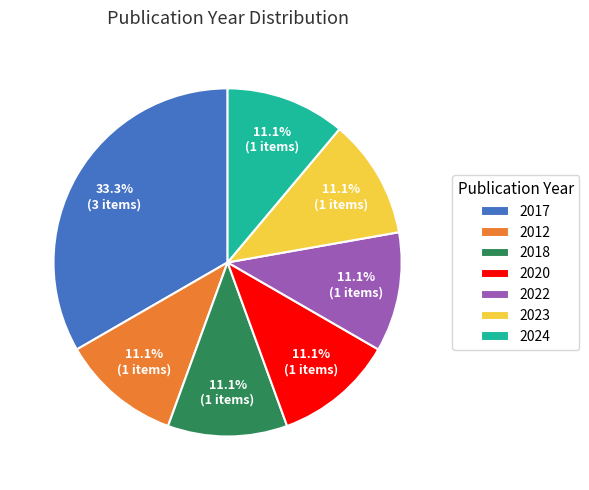

What is the ratio of the value at 2018 to the value at 2017?

0.3